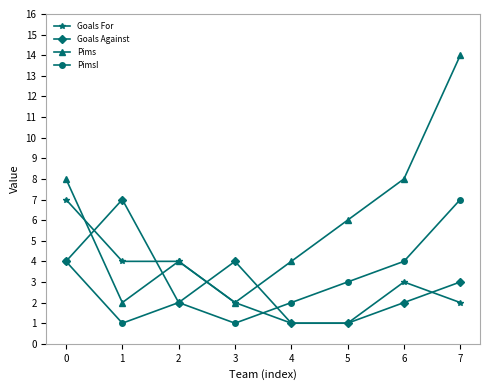

The value of Goals For at 2 is 4. True or false?

True